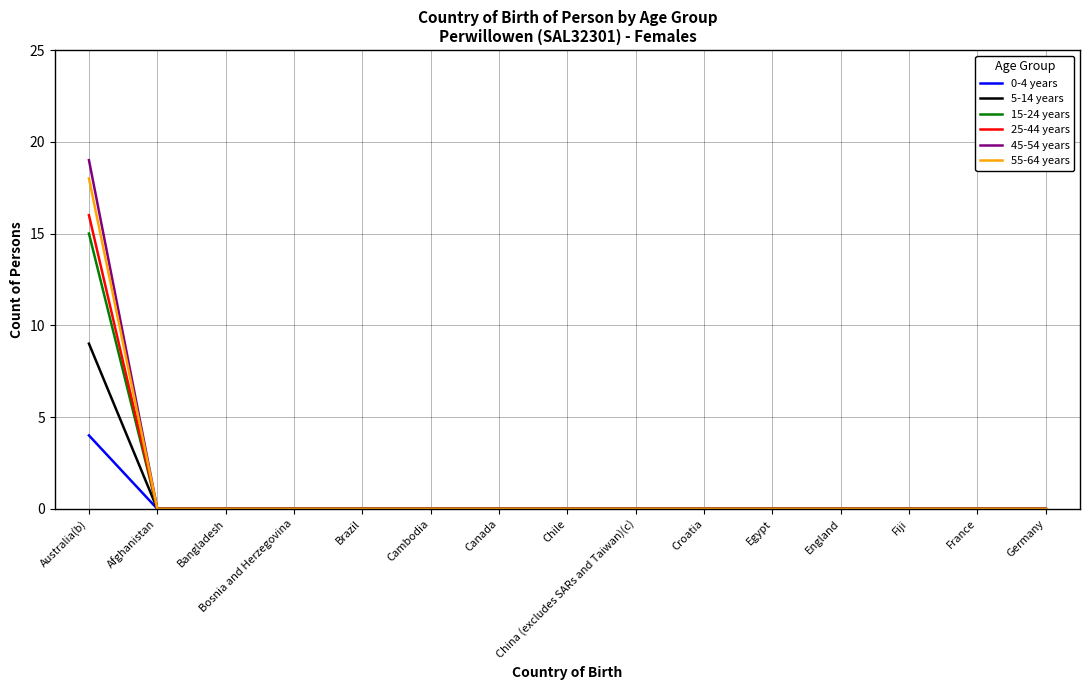

The value of 25-44 years at Bosnia and Herzegovina is 0. True or false?

True